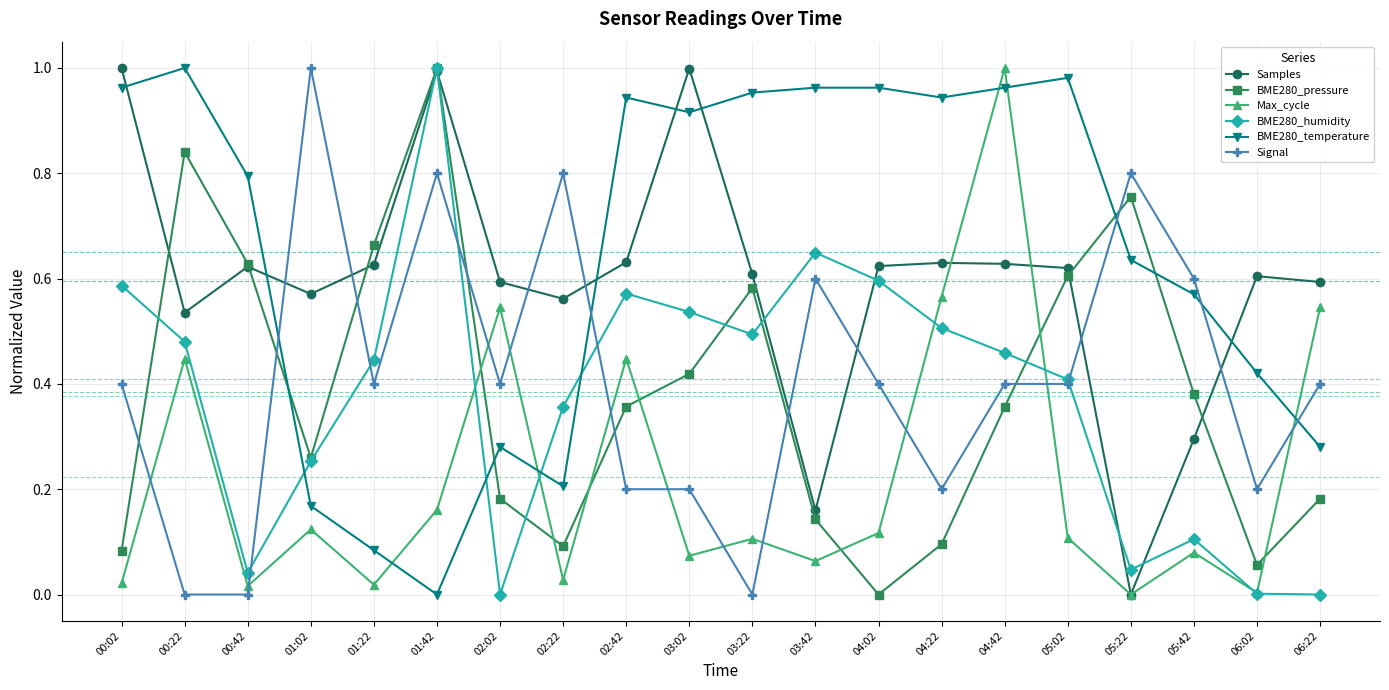

True or false: BME280_pressure has a value of 0.3 at 02:02.

False